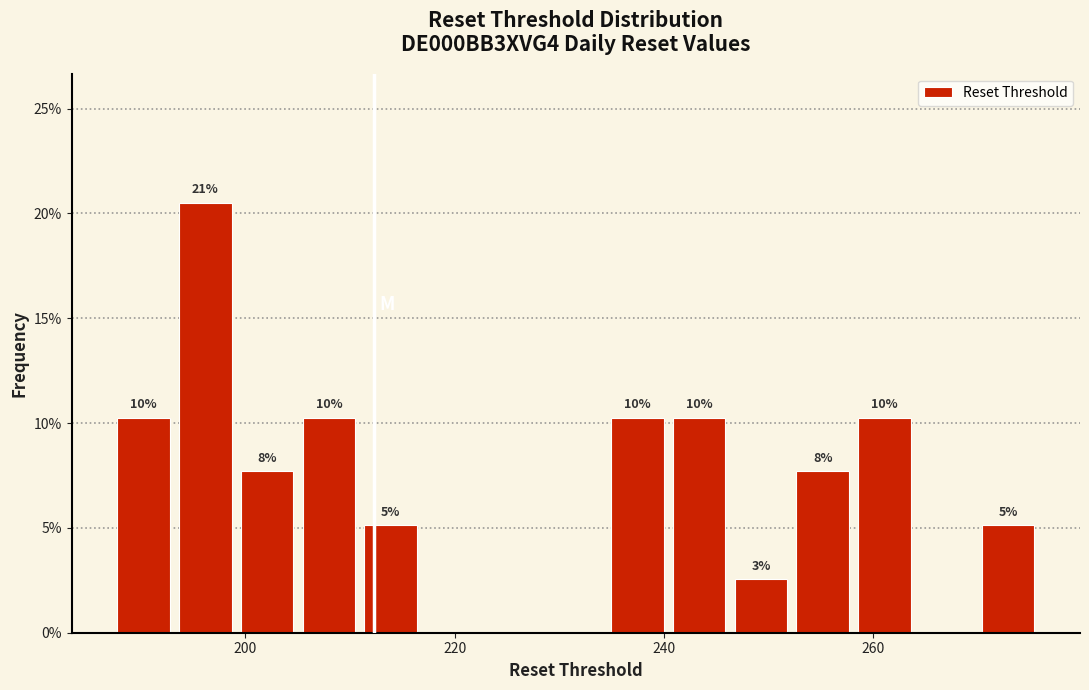

Read against the x-axis, roughly where is the centre of the tallest bar?

196